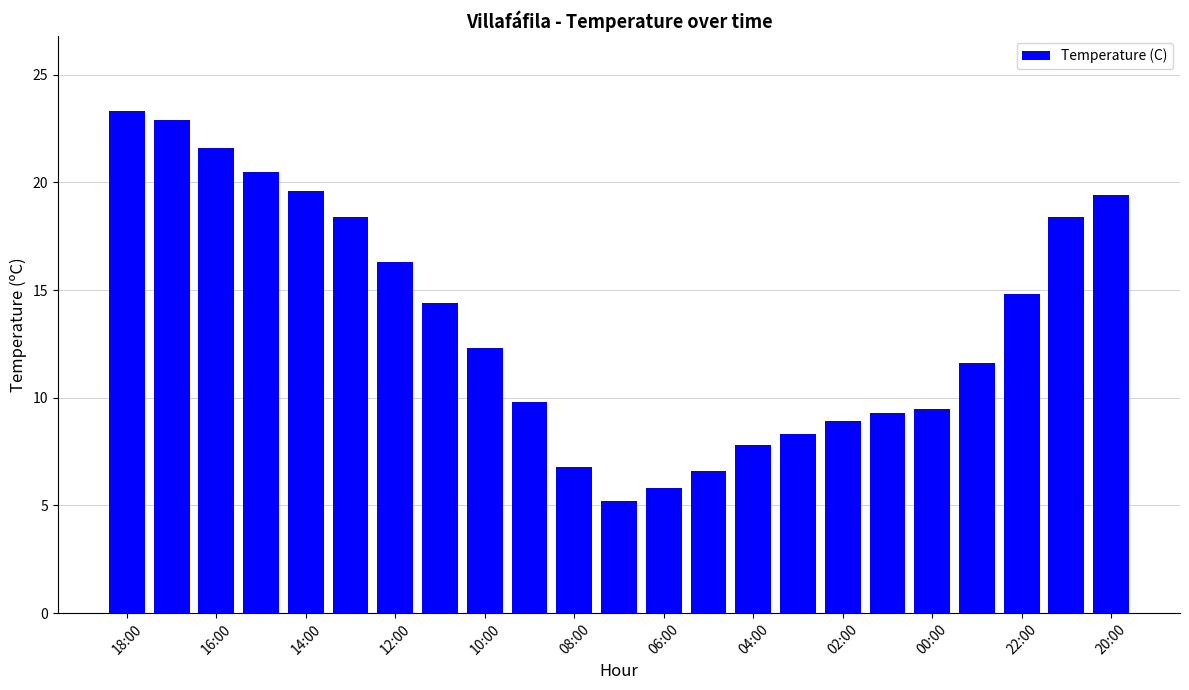

Are the bars horizontal?

No